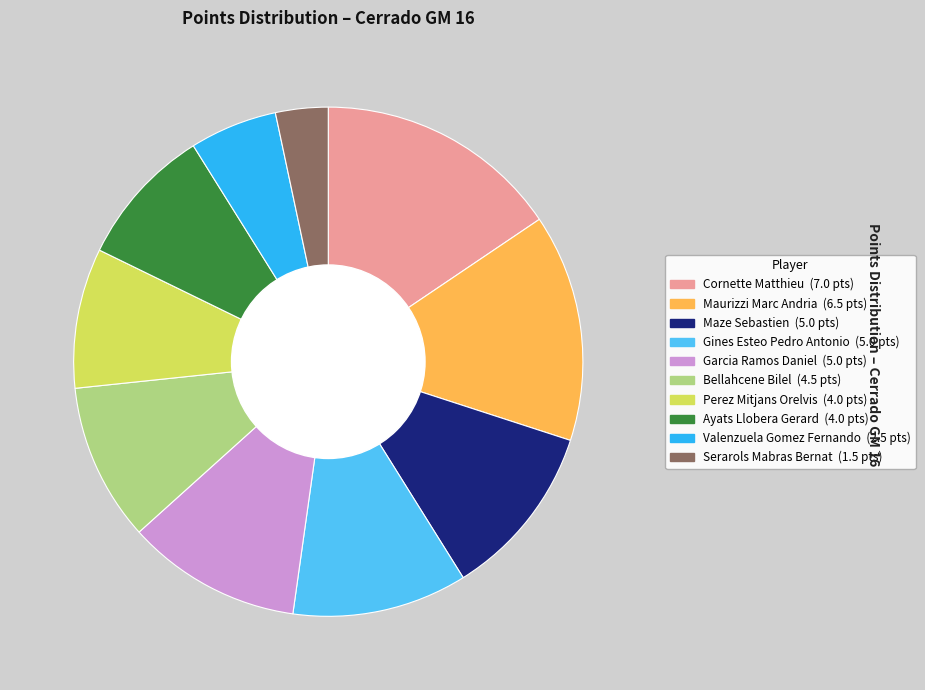

Does any single category account for the majority?

No